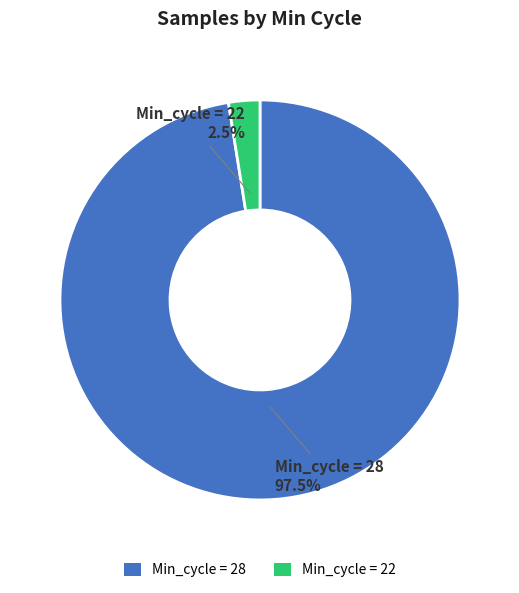

Which slice represents more than half of the pie?

Min_cycle = 28